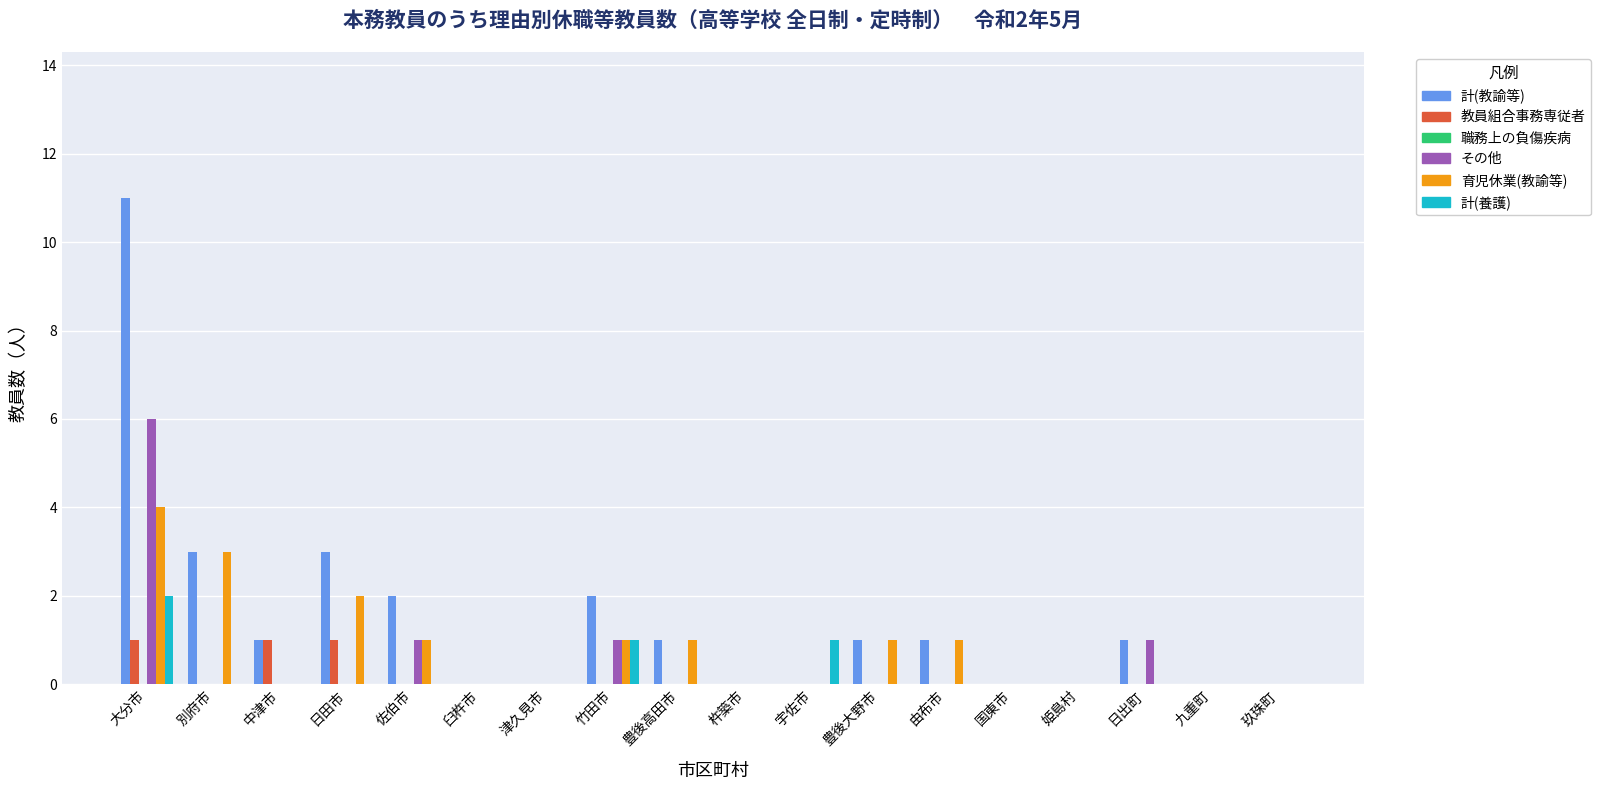

Which series has the widest spread of values?

計(教諭等)